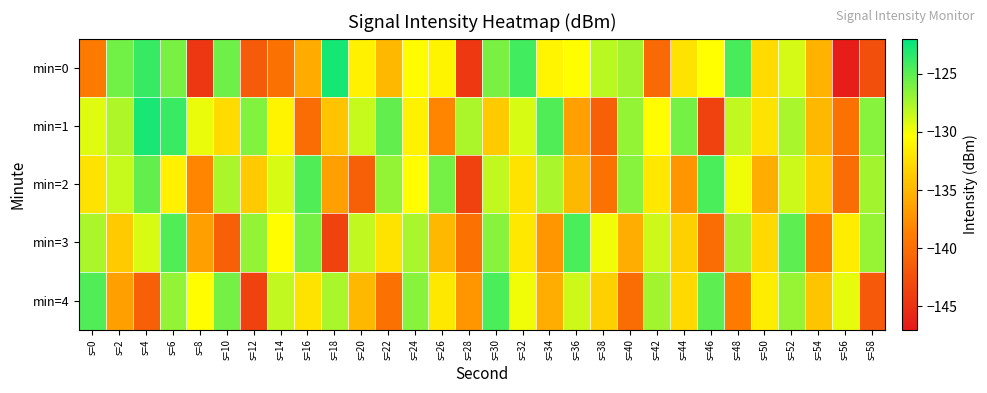

What is the minimum value shown in the chart?

-146.7